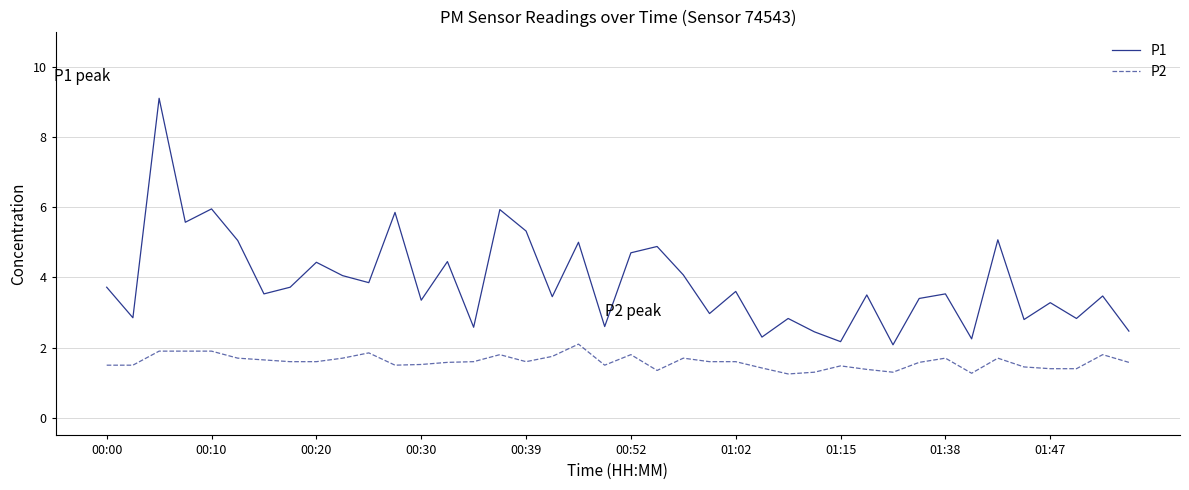

Which series has the largest total across all categories?

P1